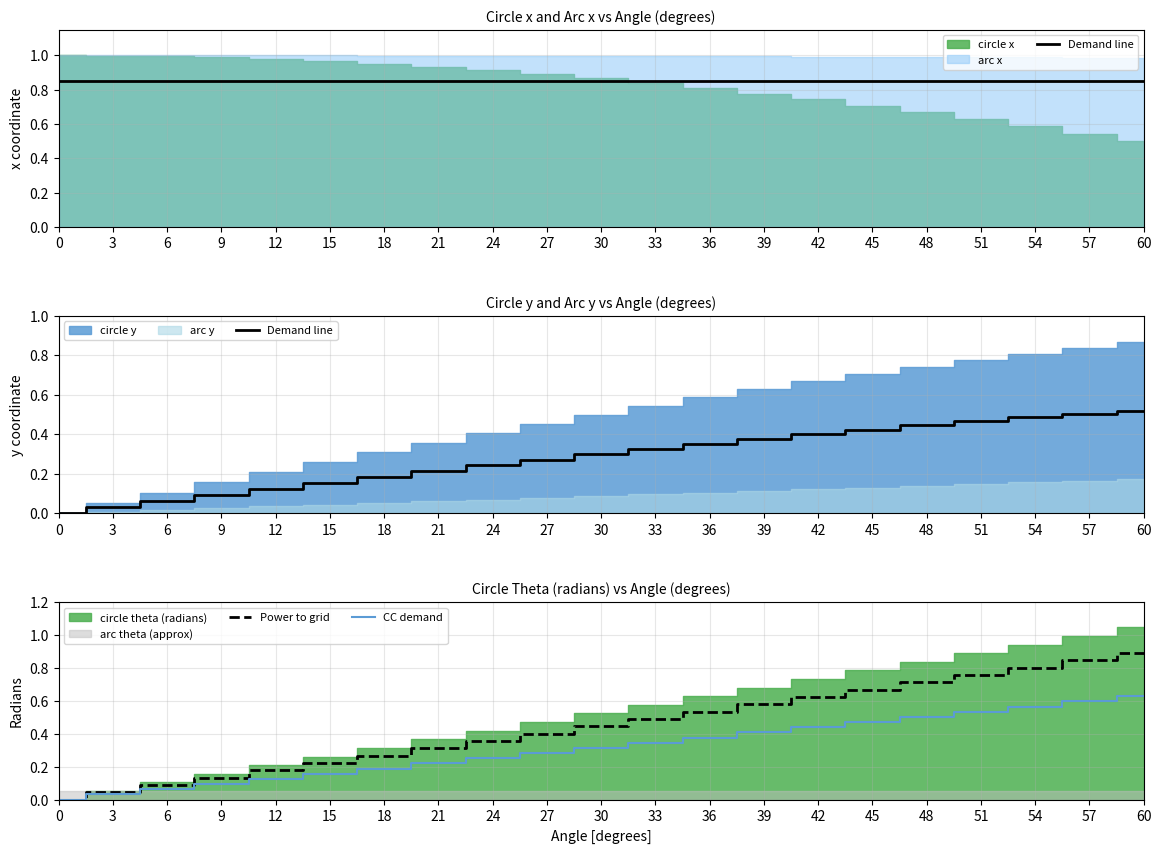

What is the sum of all CC demand values?

6.6